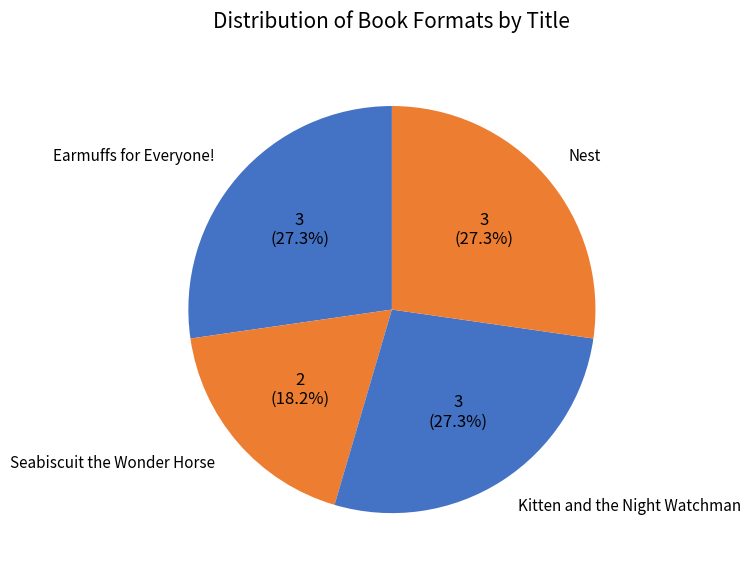

How much of the chart is everything except Kitten and the Night Watchman?

72.7%